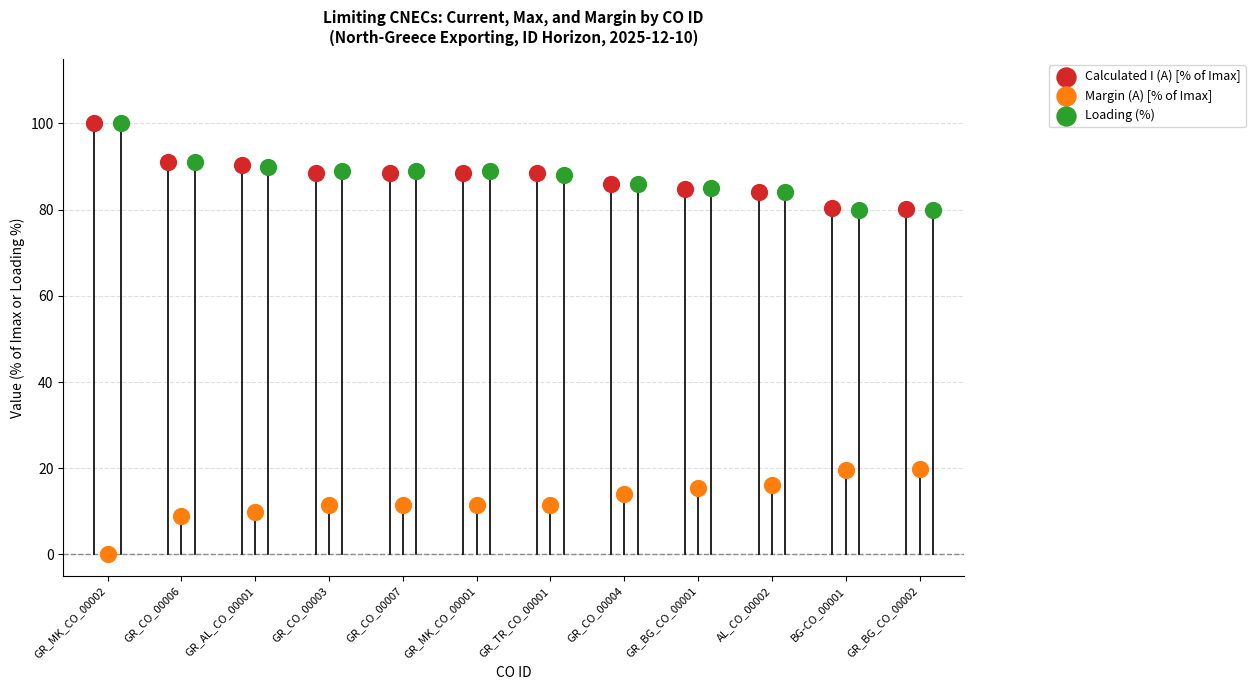

What are all the series names shown in the legend?

Calculated I (A) [% of Imax], Margin (A) [% of Imax], Loading (%)